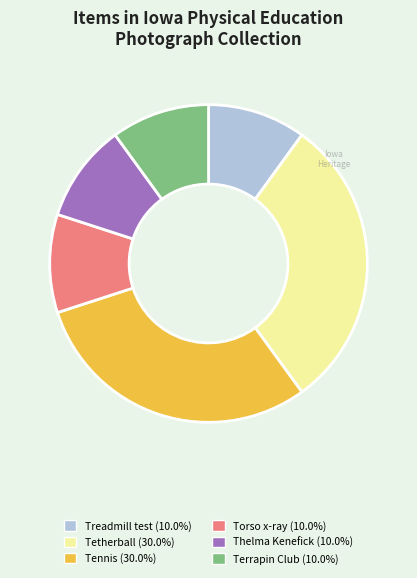

Is there a majority slice in this chart?

No